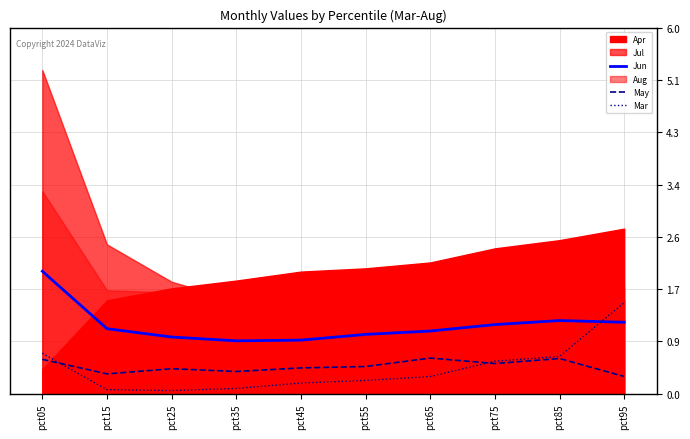

The Jun series shows 1.3 at pct45. True or false?

False